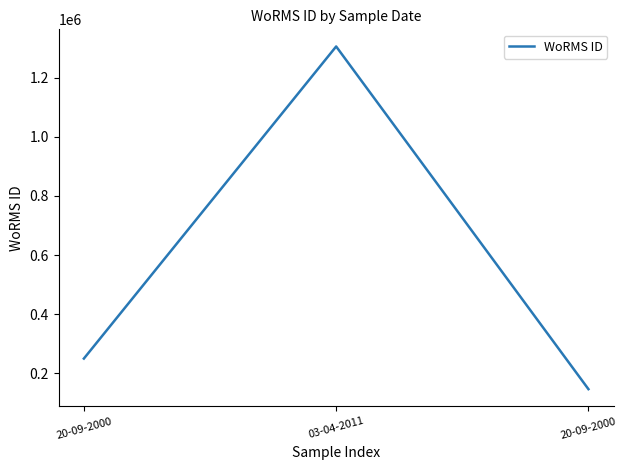

What is the sum of all values?

1702006